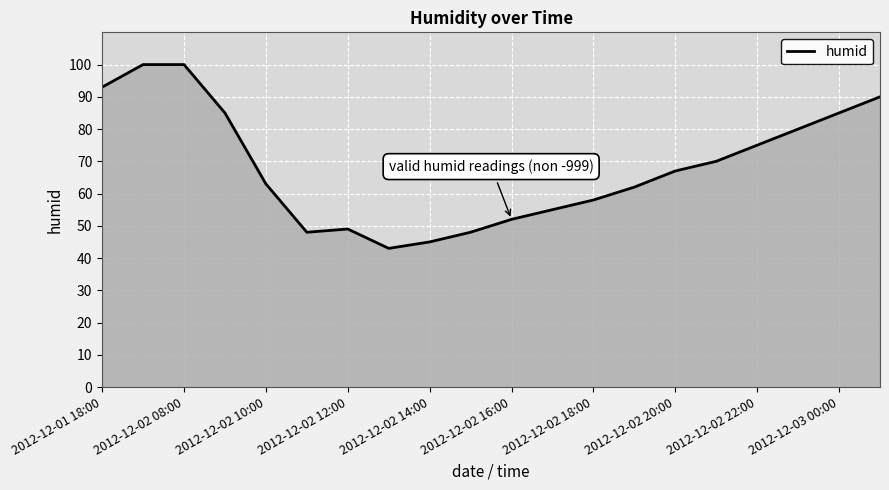

What is the greatest value displayed?

100